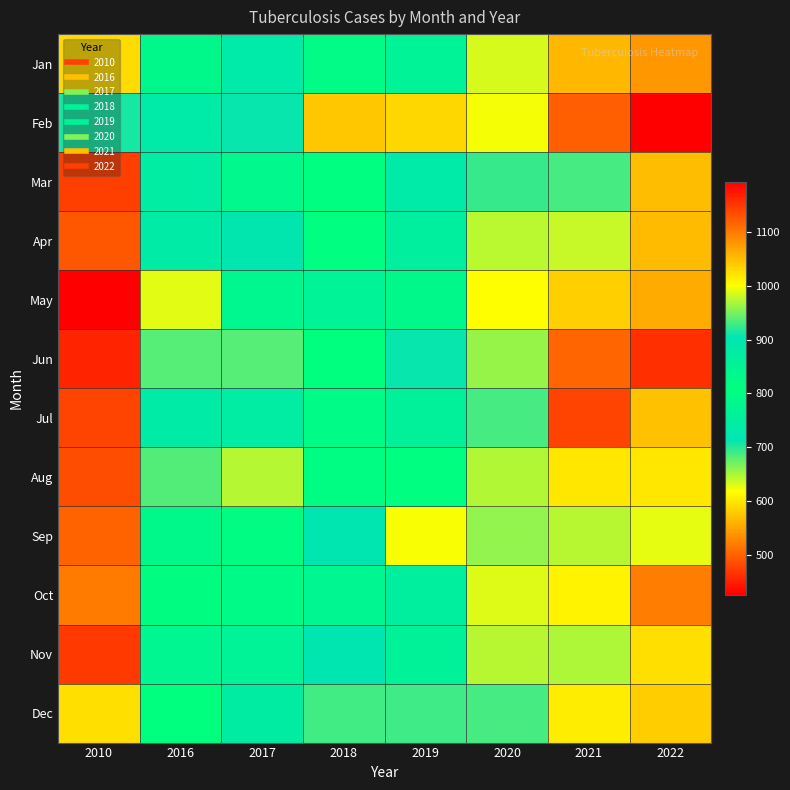

What is the total value across all series at 2016?

10328